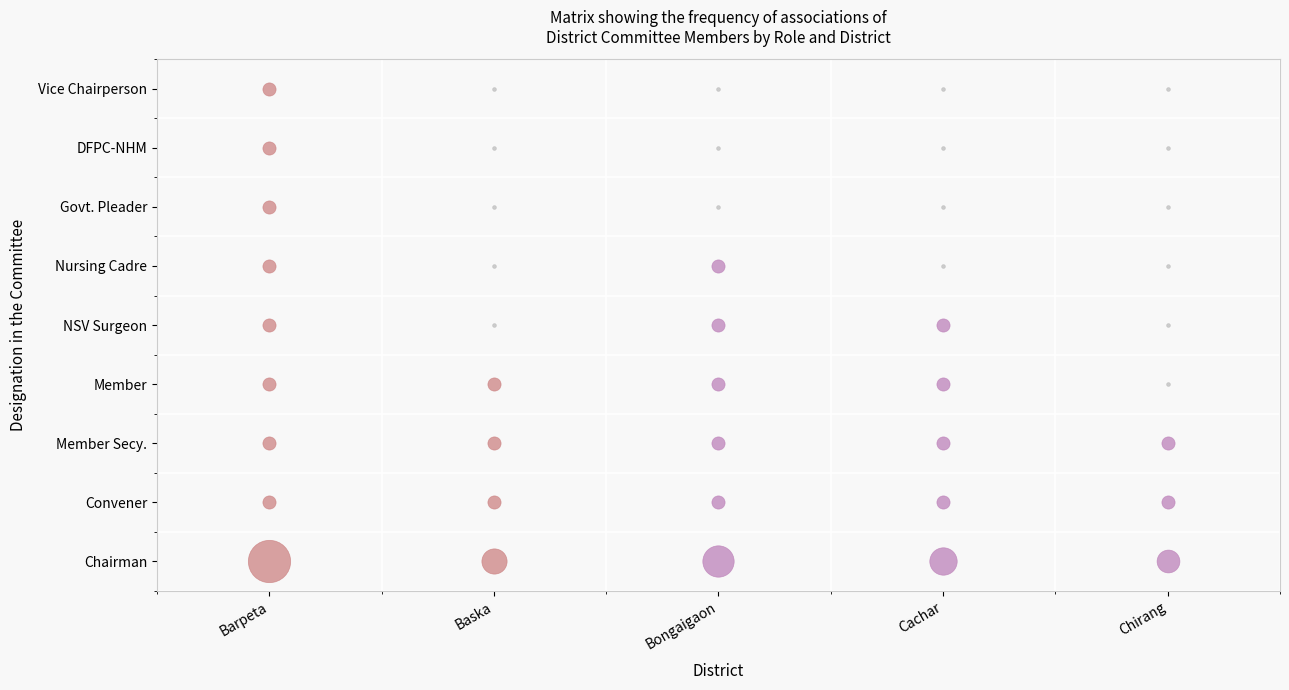

What is the average value of the Baska series?

1